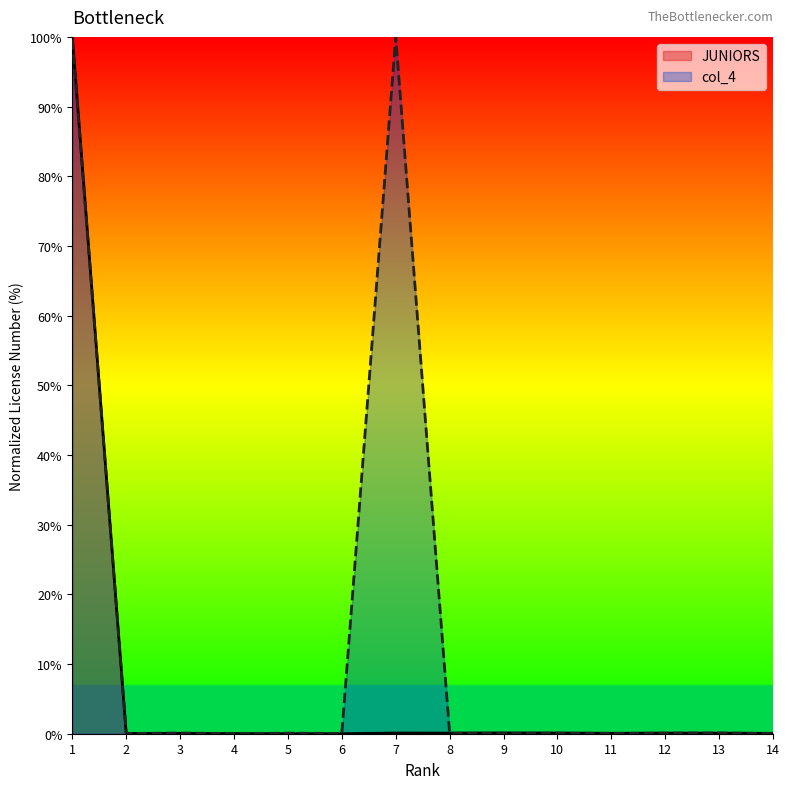

How many positive values does the JUNIORS series have?

13